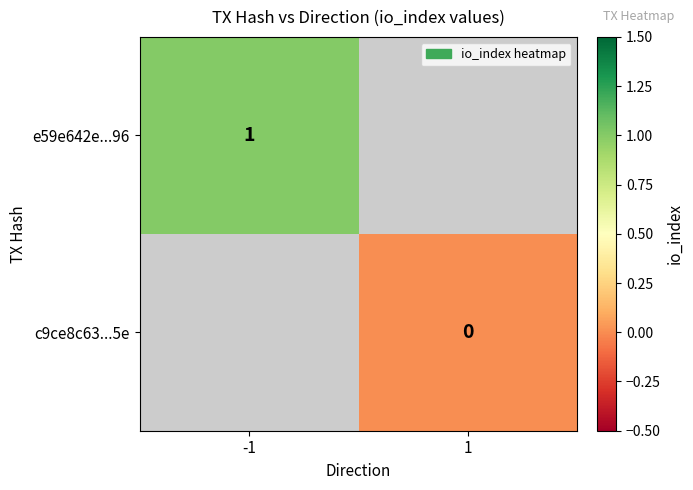

The value of e59e642e...96 at -1 is 1. True or false?

True